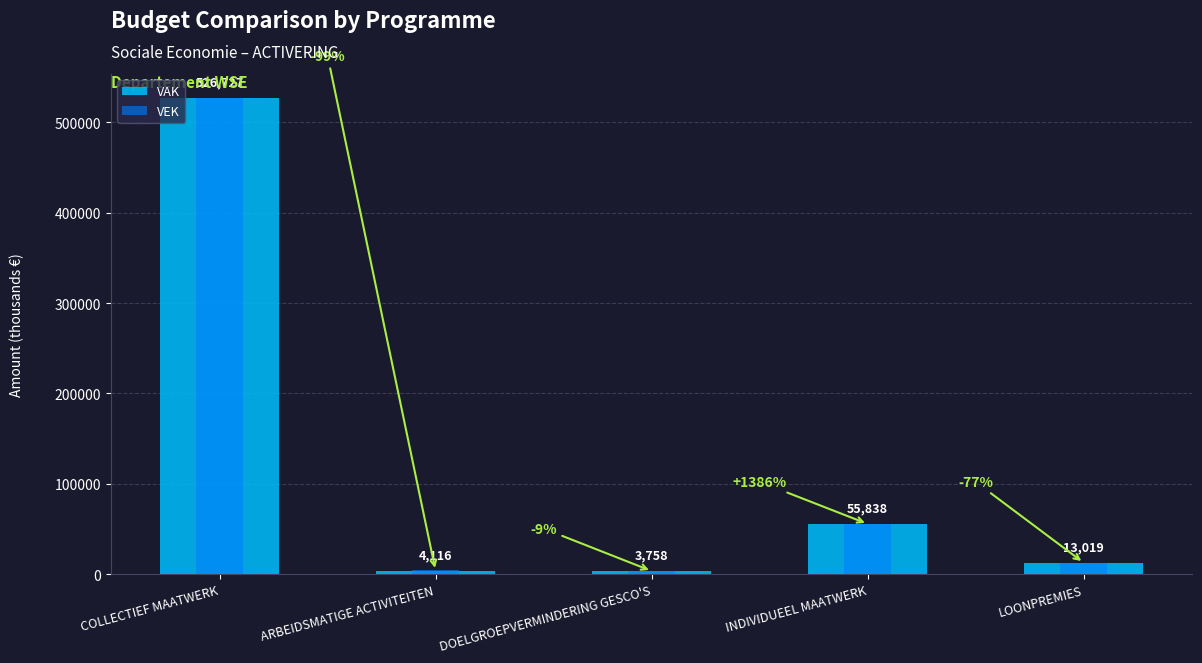

Which category has the lowest value in the VAK series?

DOELGROEPVERMINDERING GESCO'S